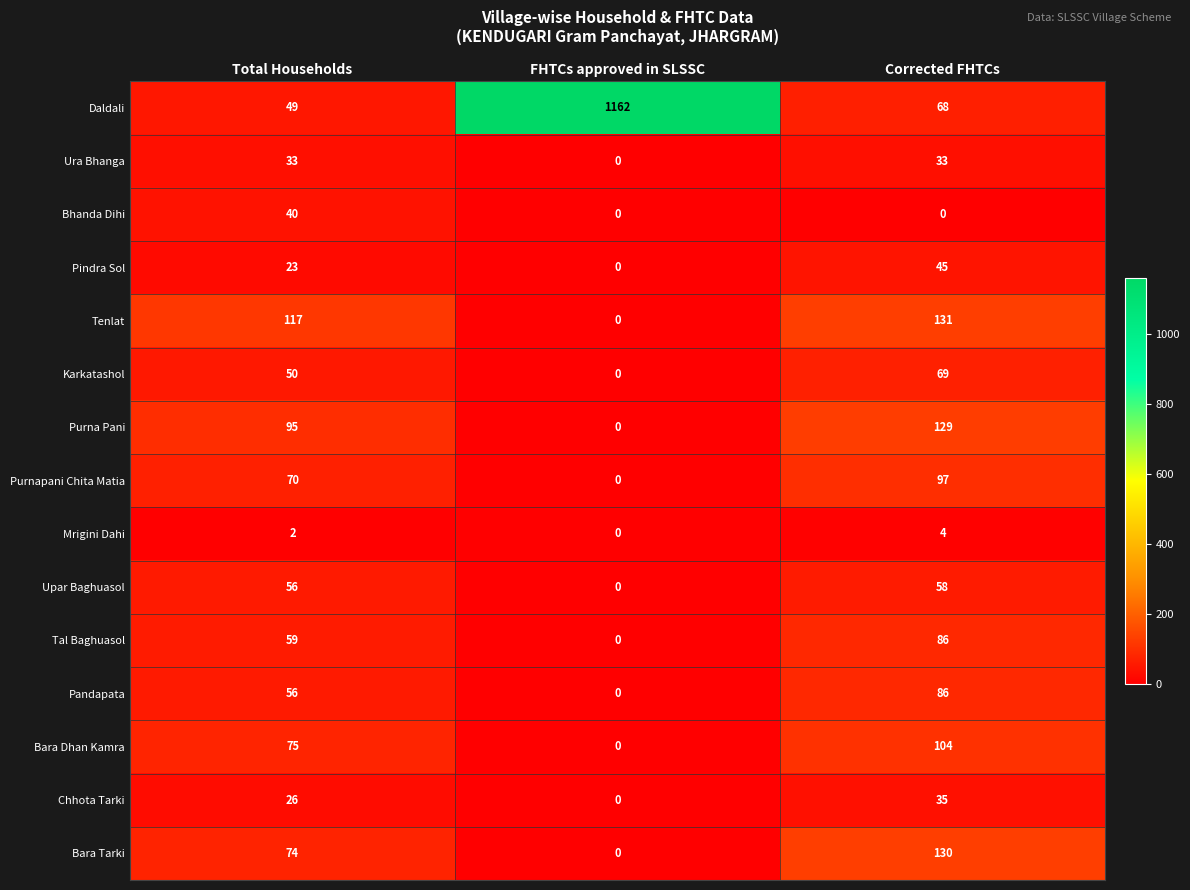

How many categories are shown in the chart?

3